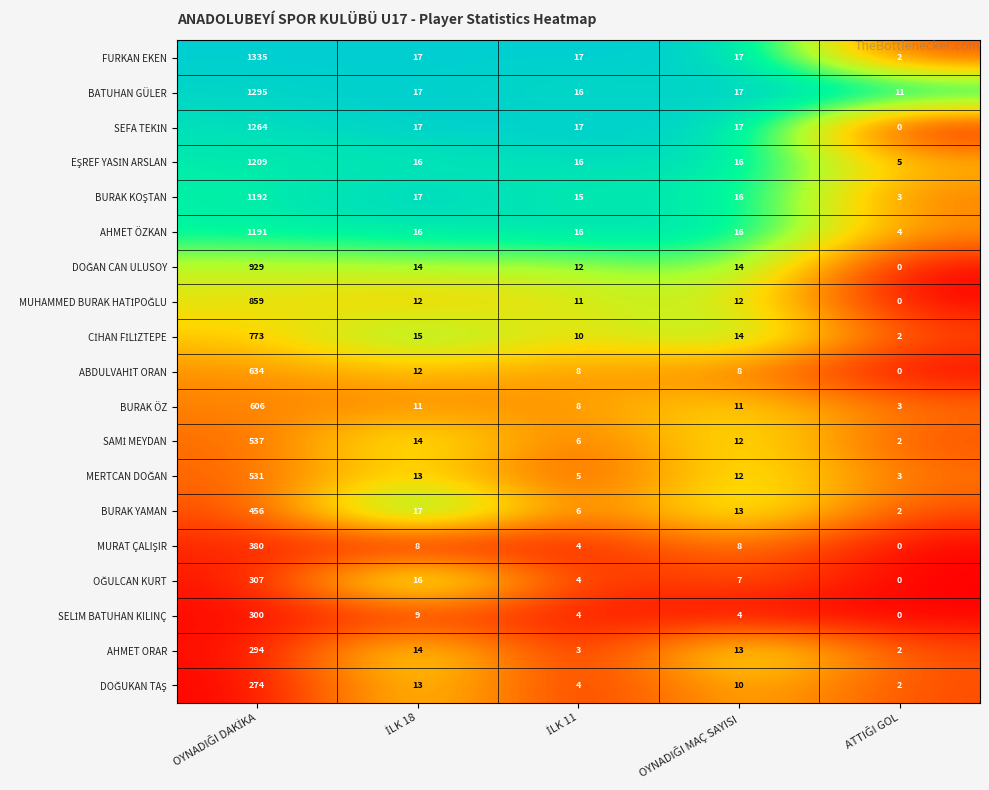

What is the maximum value shown in the chart?

1335